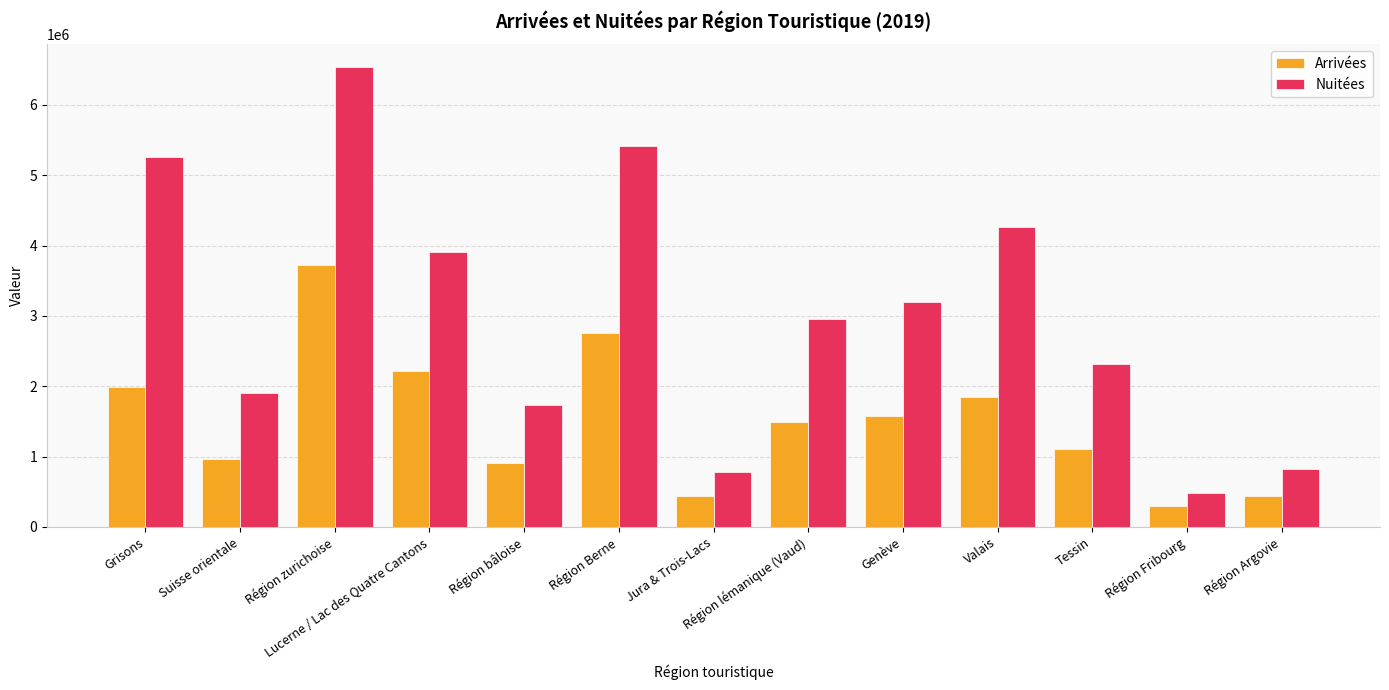

Is the value of Nuitées at Valais greater than the value of Arrivées at Région bâloise?

Yes